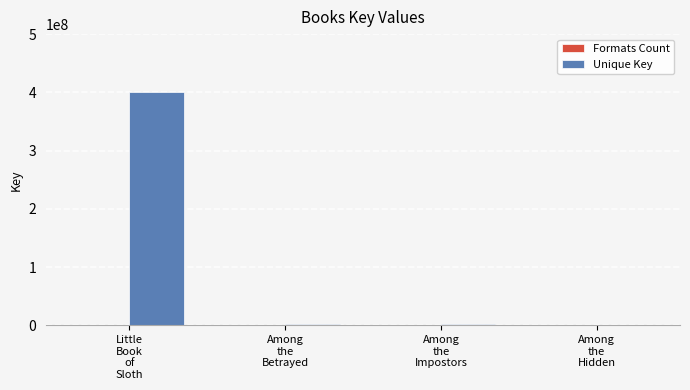

What is the maximum value shown in the chart?

400094893